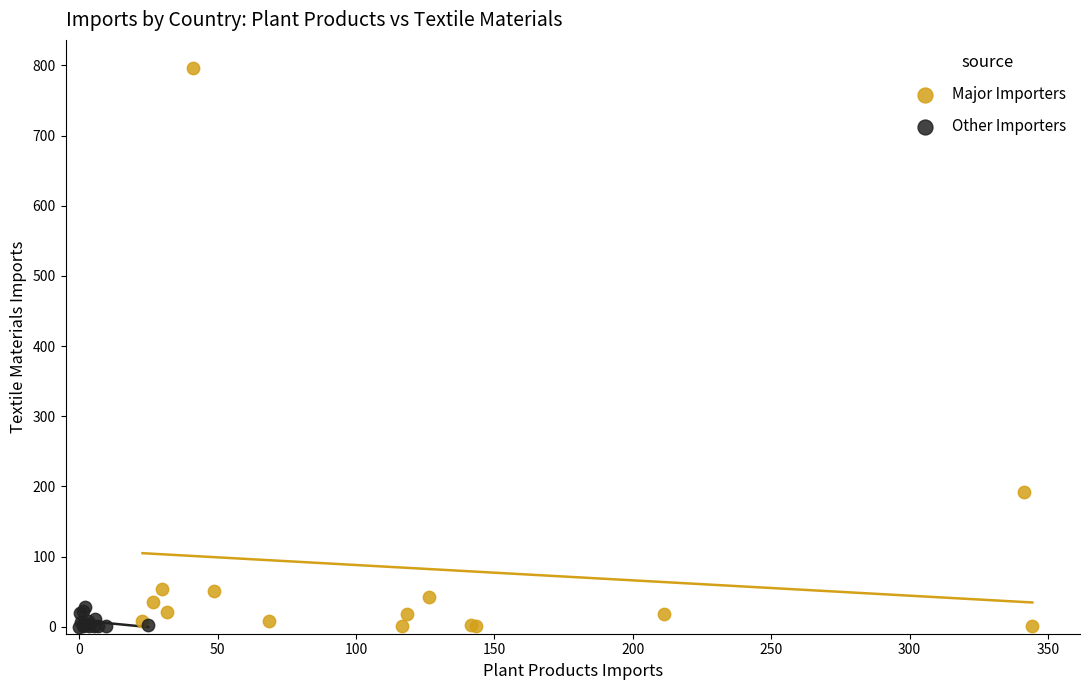

What are all the series names shown in the legend?

Major Importers, Other Importers